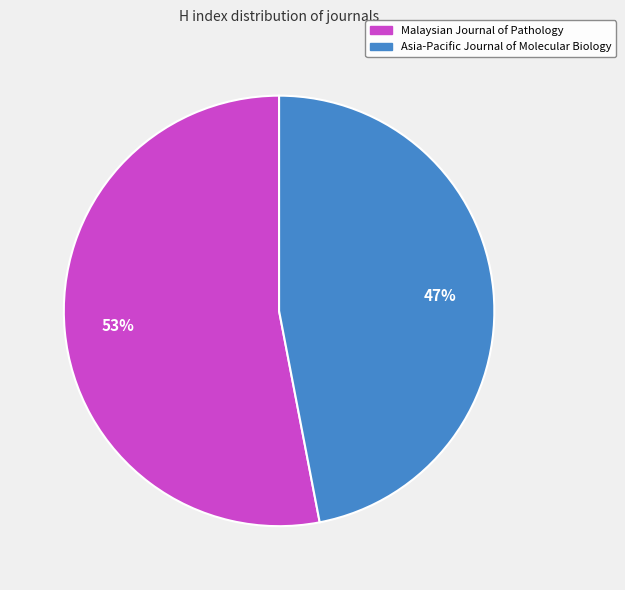

Is the sum of Asia-Pacific Journal of Molecular Biology and Malaysian Journal of Pathology greater than half?

Yes